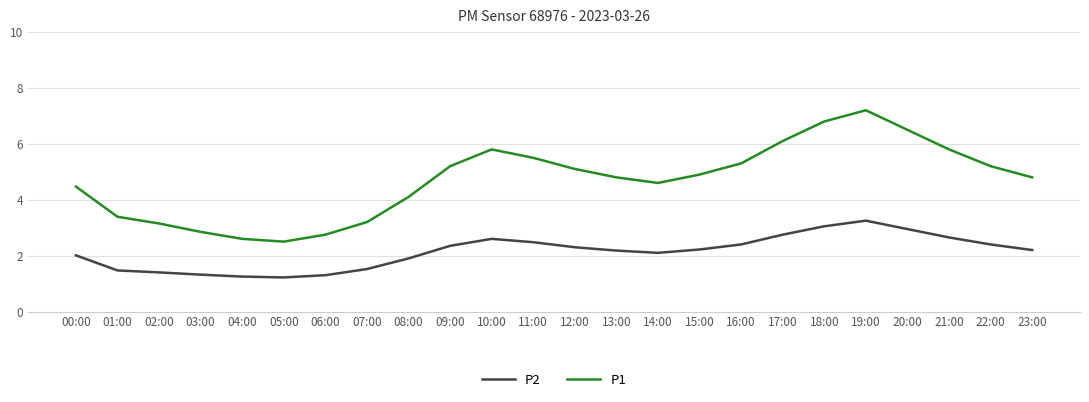

At which category does P1 reach its first local valley?

05:00